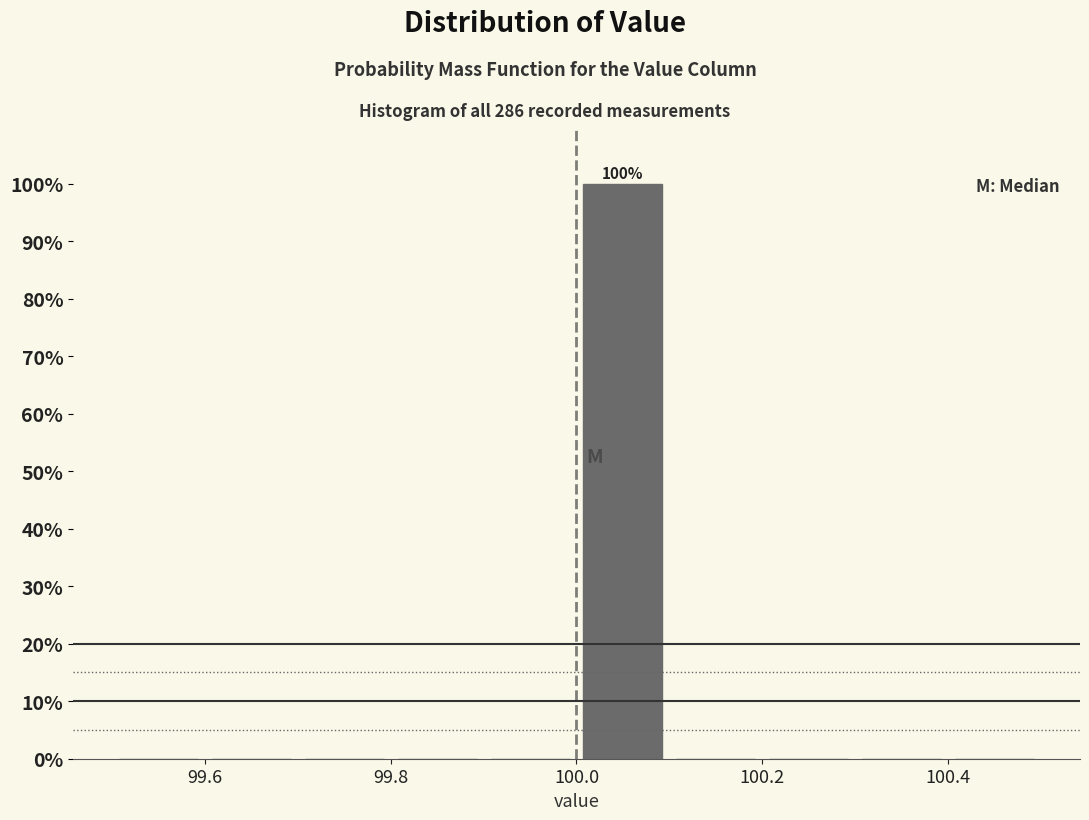

Over which range of the x-axis is the bar tallest?

100.0 to 100.1